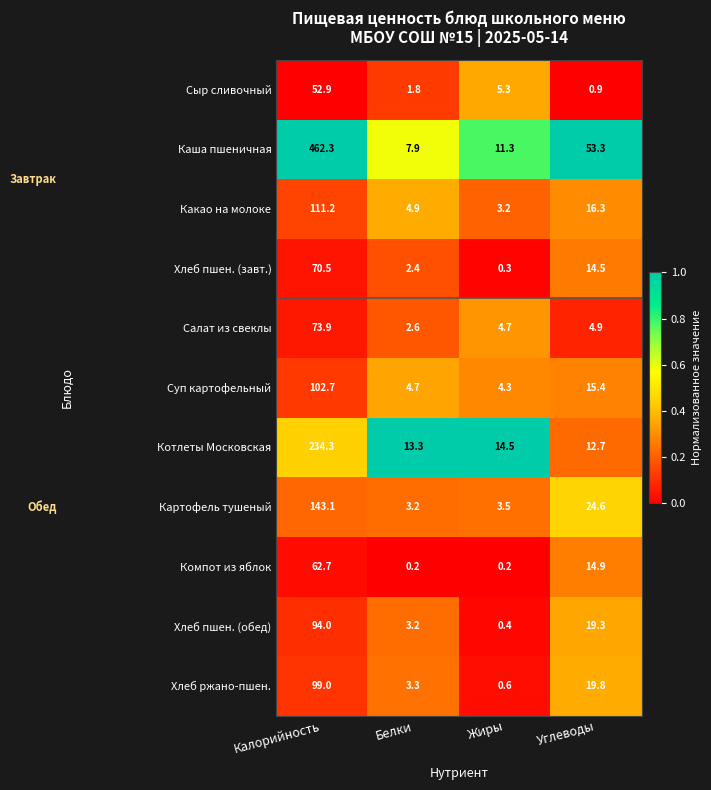

Where does the Суп картофельный series first go above 15?

Калорийность